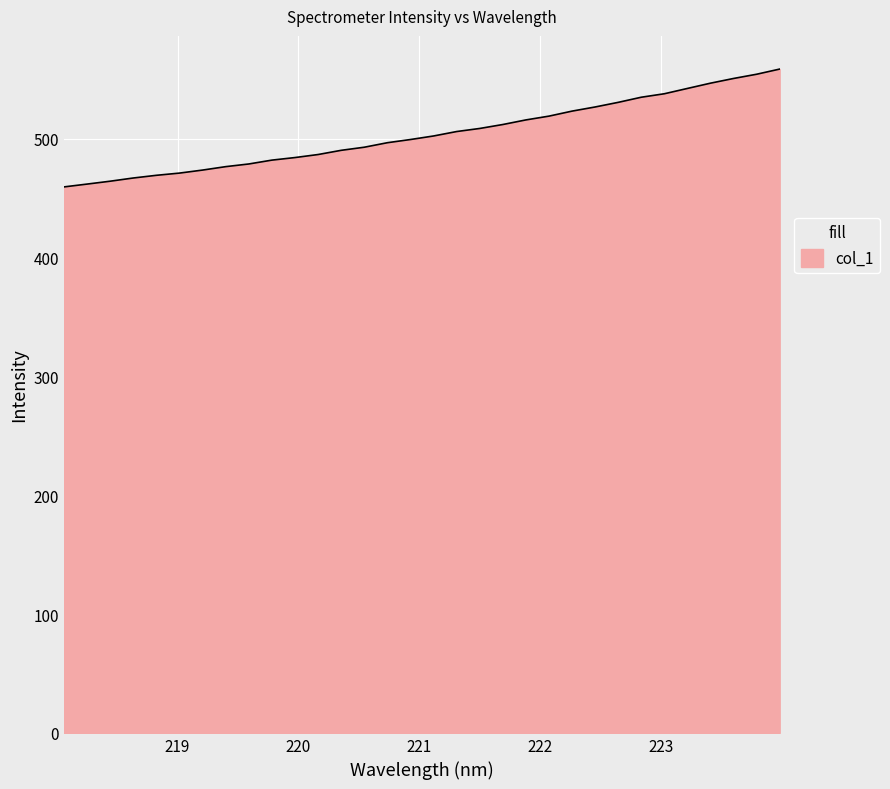

What is the maximum value shown in the chart?

558.5